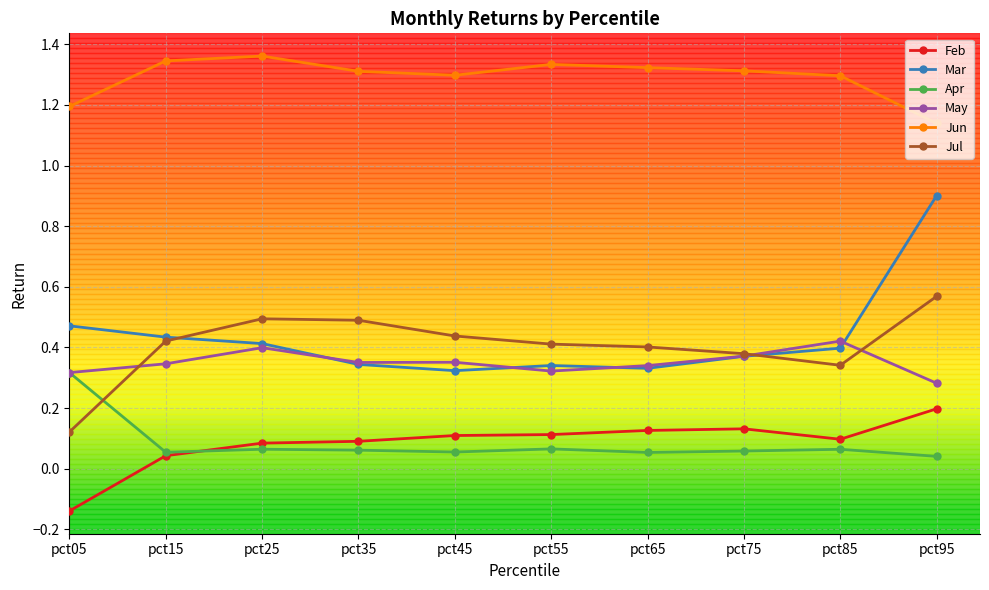

What is the sum of the Jun values at pct45 and pct75?

2.6